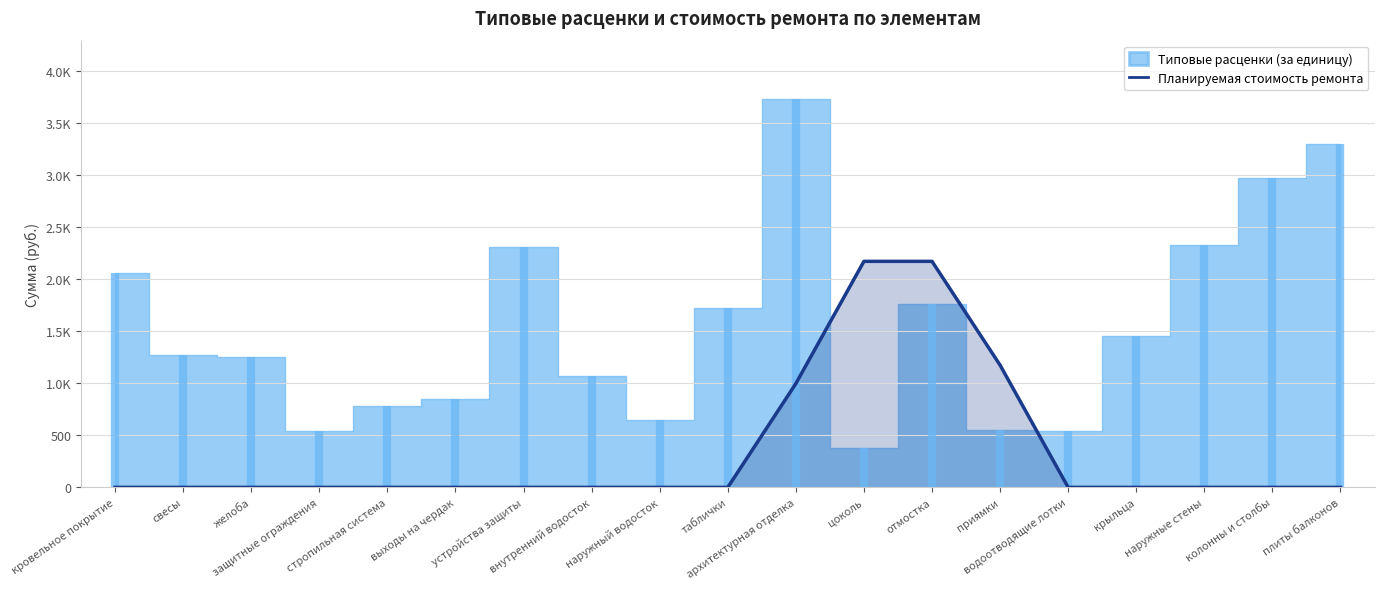

What position from the right is защитные ограждения?

16